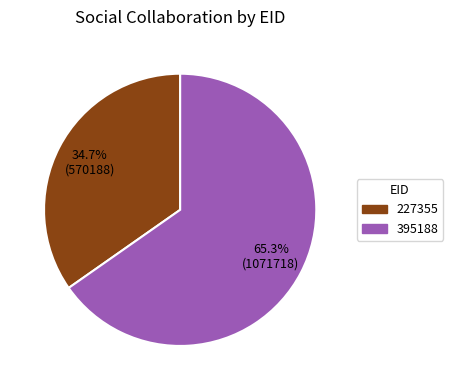

To the nearest percent, what portion does 395188 represent?

65%